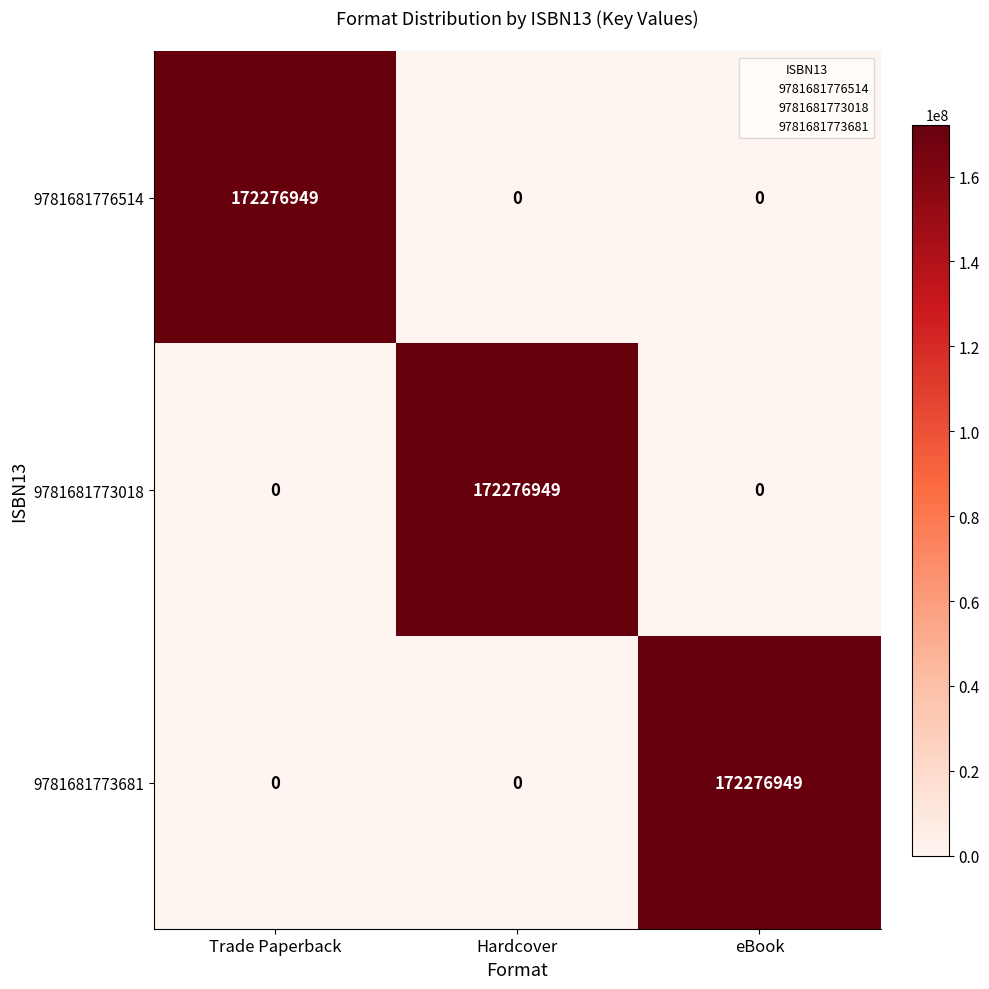

What is the difference between the 9781681773018 values at Hardcover and Trade Paperback?

172276949